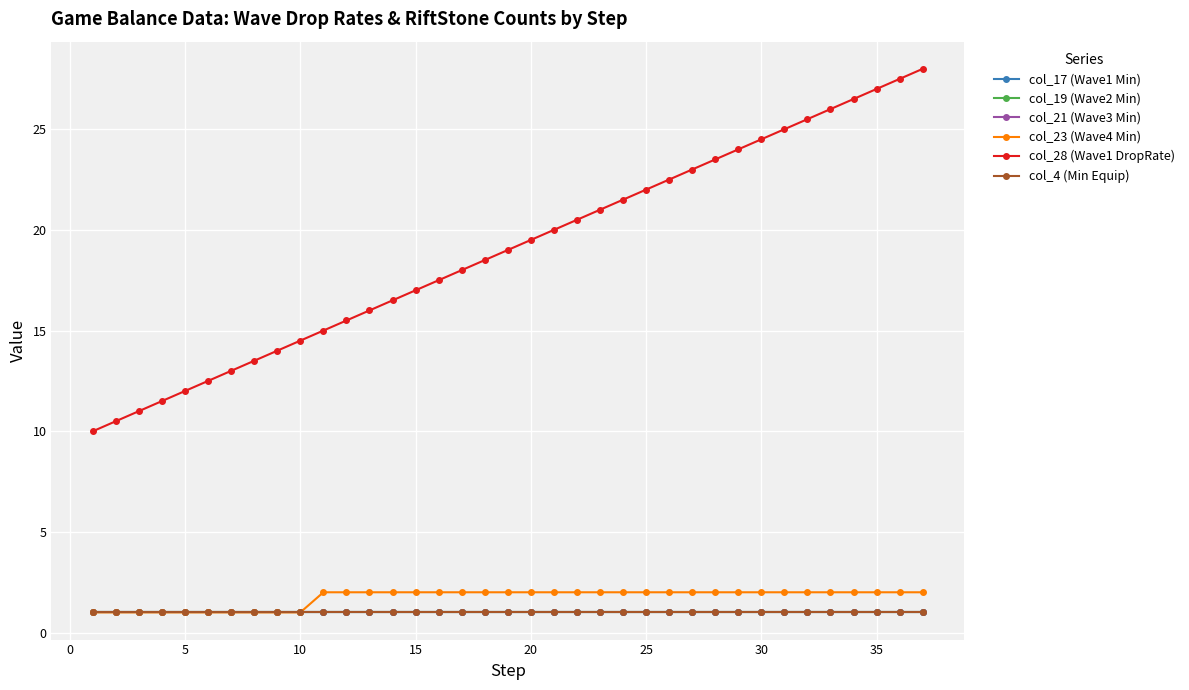

Is this an area chart (filled region under the line)?

No